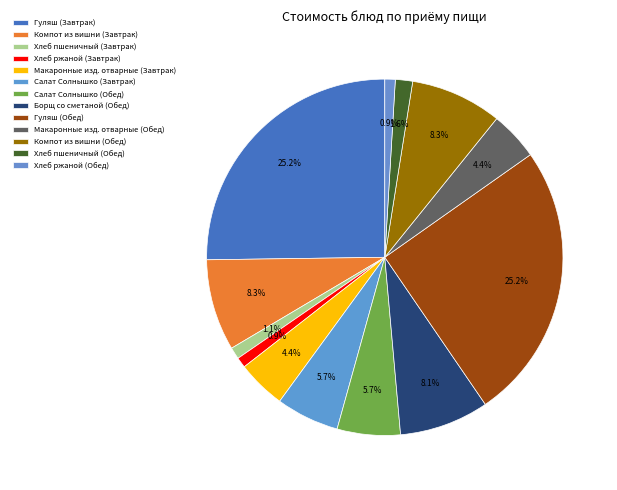

Which has a higher value, Хлеб ржаной (Завтрак) or Гуляш (Обед)?

Гуляш (Обед)